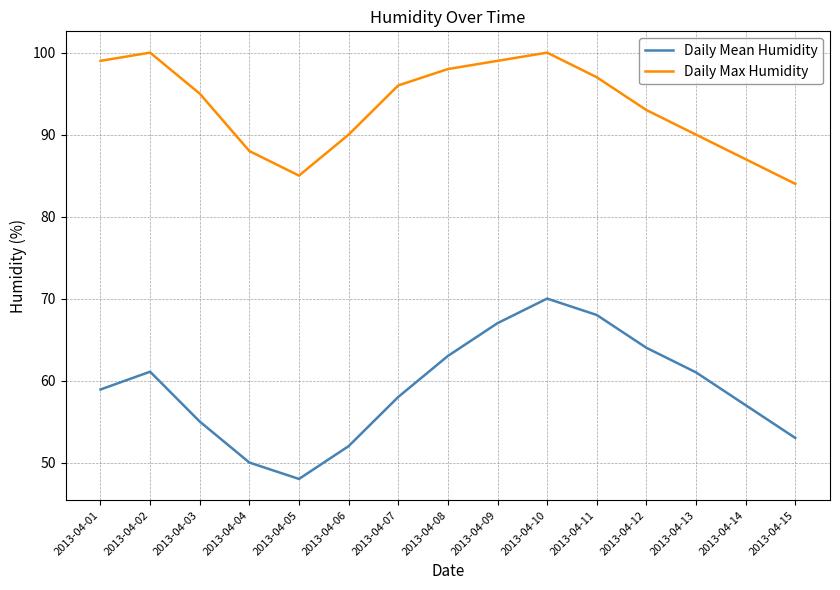

True or false: Daily Max Humidity has a value of 100.0 at 2013-04-10.

True